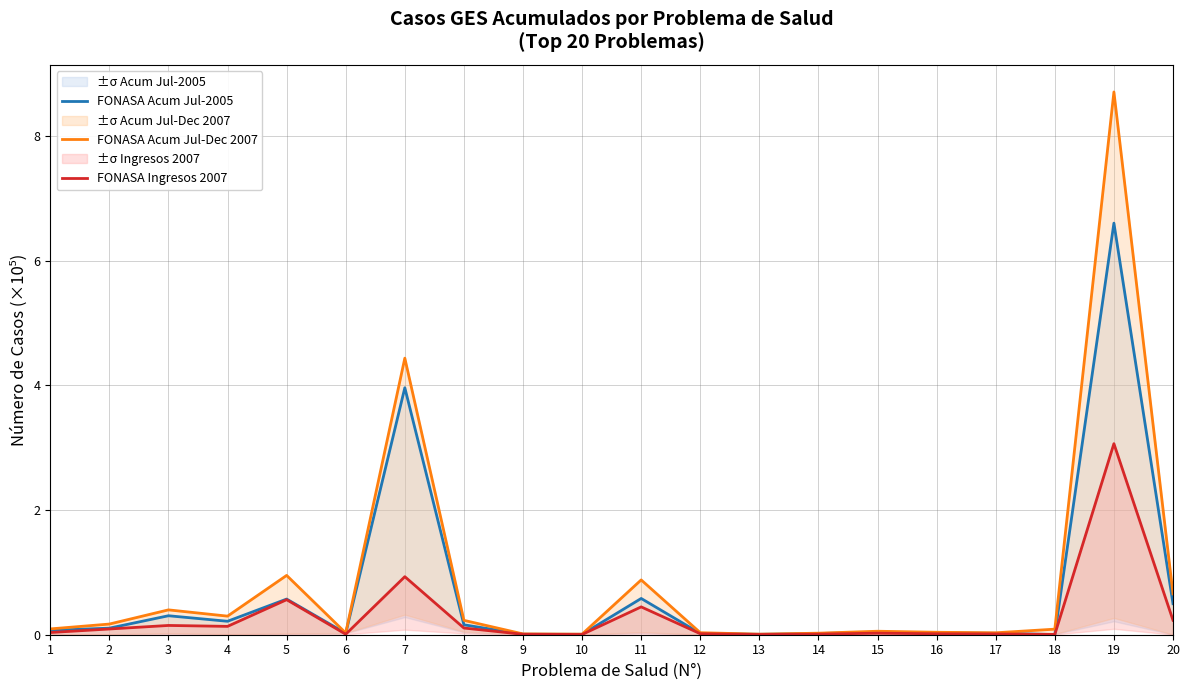

In FONASA Ingresos 2007, how many points are higher than both neighbors (excluding endpoints)?

6